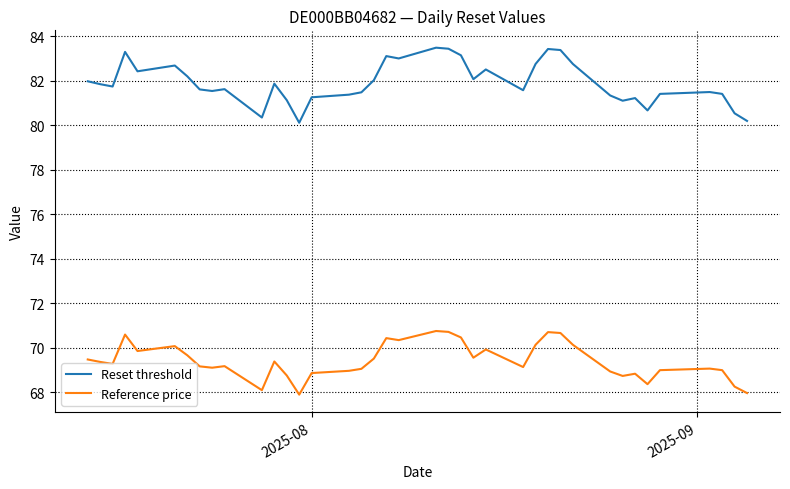

List the series in order of their overall mean, lowest first.

Reference price, Reset threshold